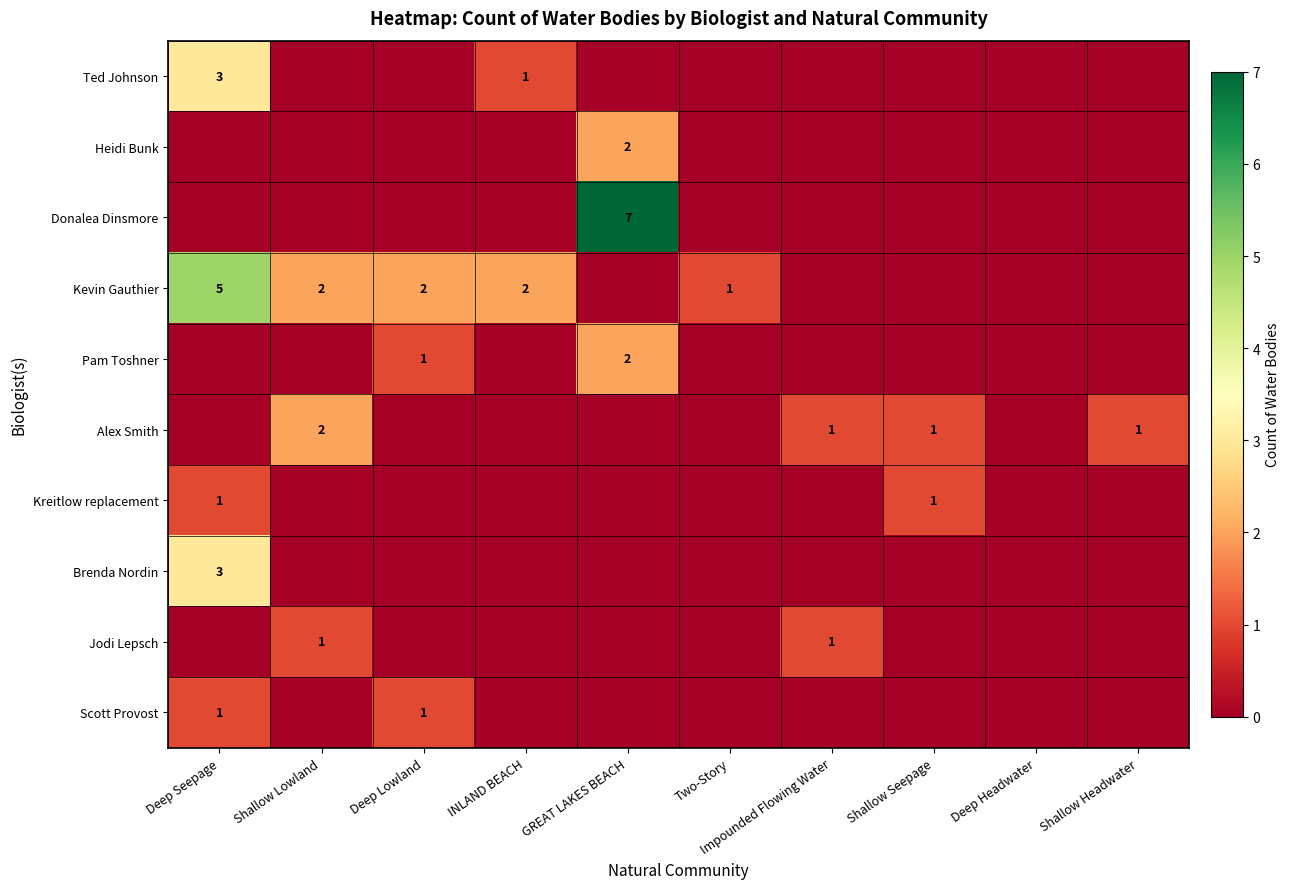

Is it true that Jodi Lepsch equals 1 at Shallow Lowland?

True